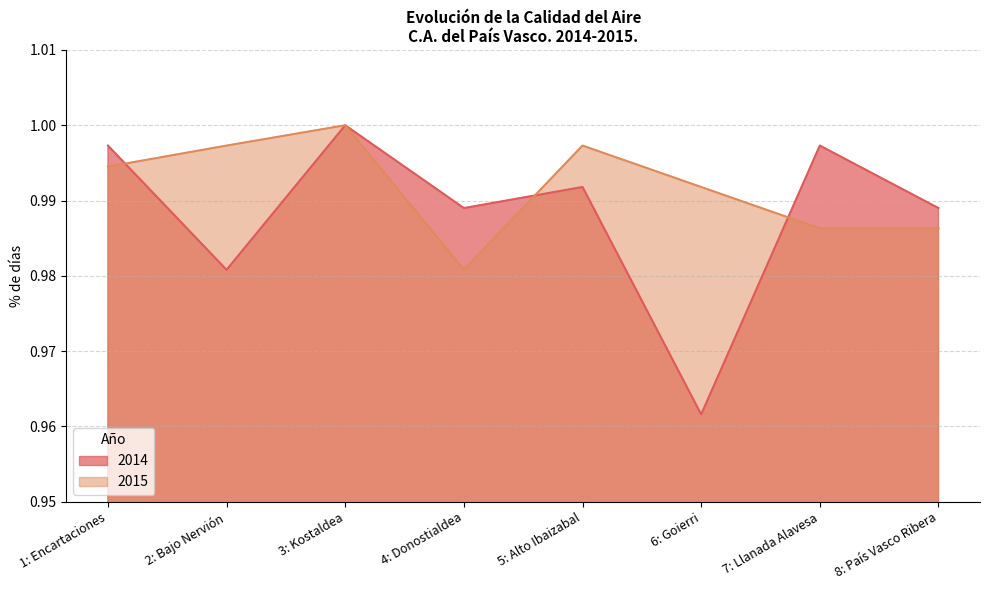

What is the label of the 7th point from the left?

7: Llanada Alavesa